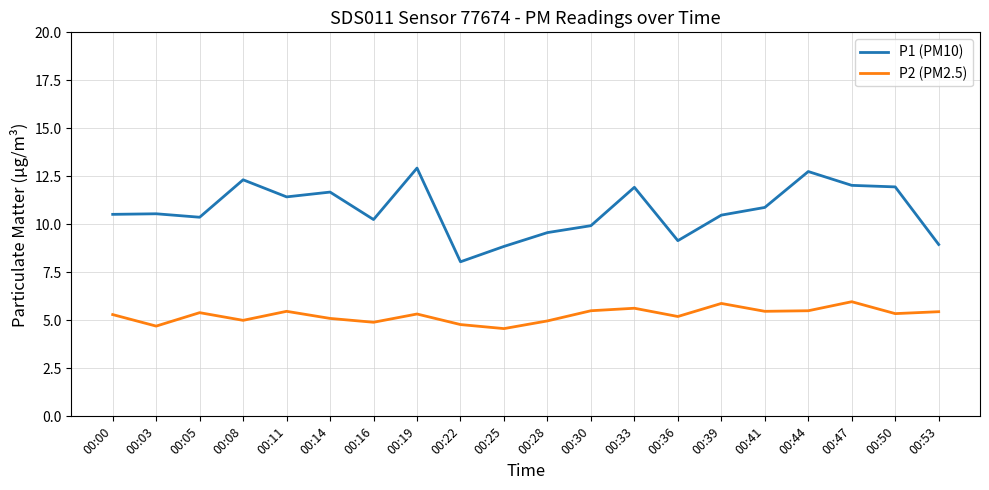

What is the difference between the maximum and second lowest values in the P2 (PM2.5) series?

1.3